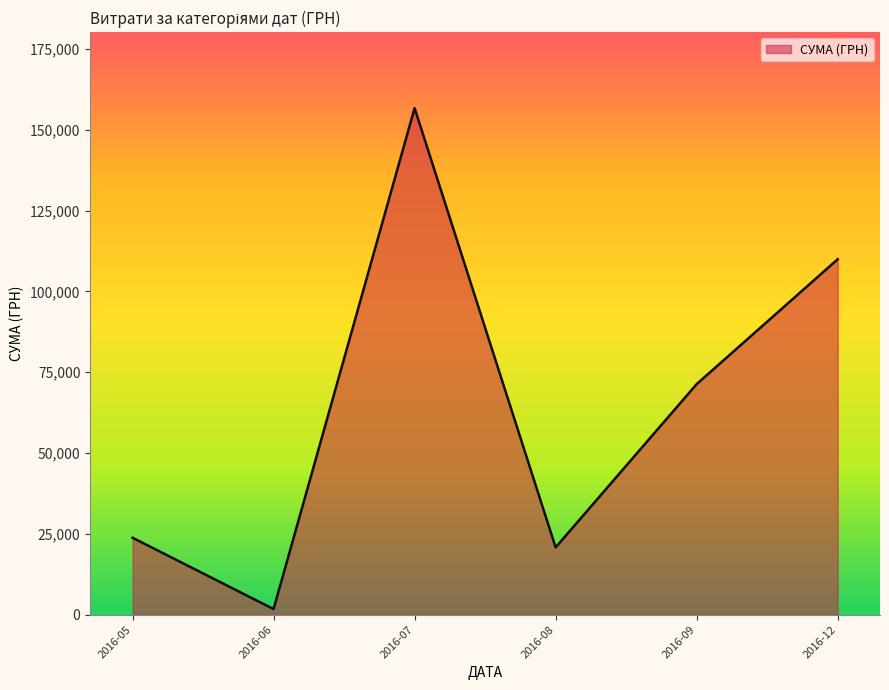

At which category does the data reach its first local valley?

2016-06